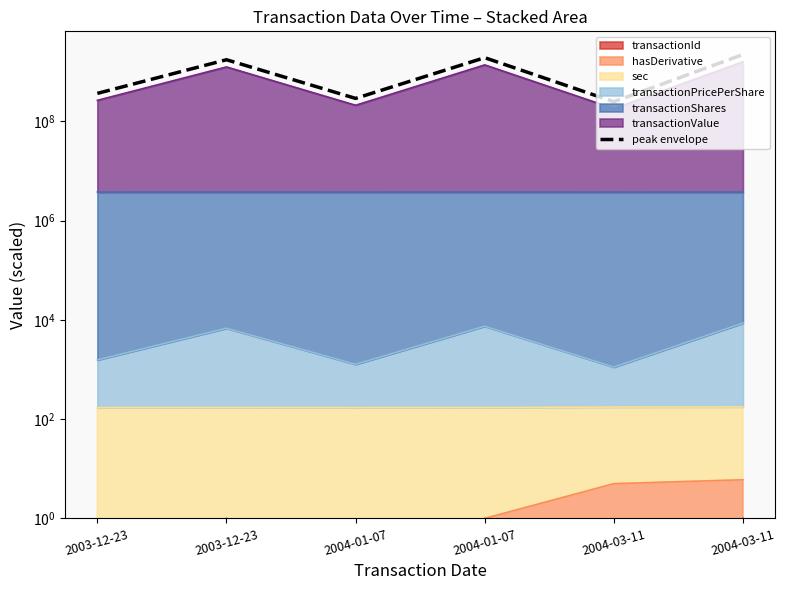

What is the sum of all values?

6744058362.3